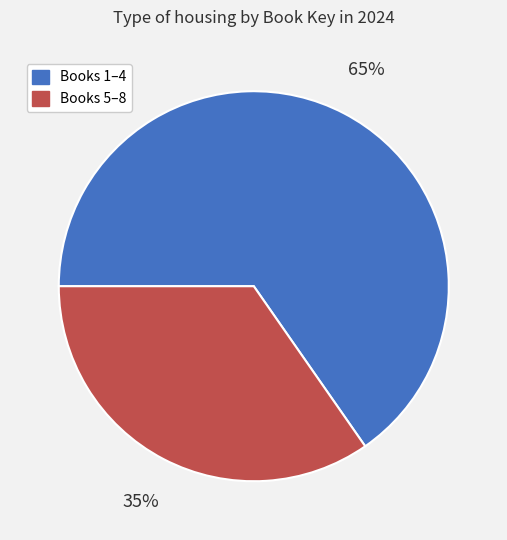

To the nearest percent, what is the average slice percentage?

50%